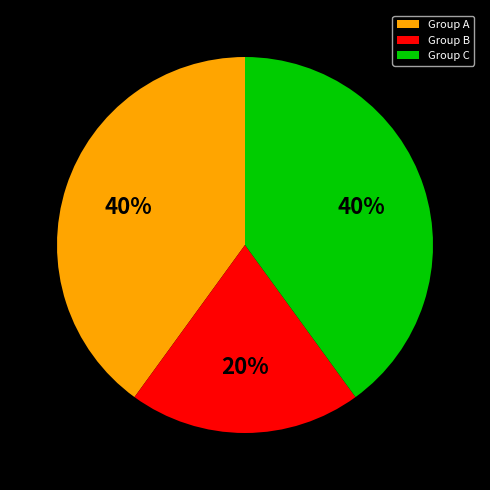

Is it true that Group A is 40% of the pie?

True